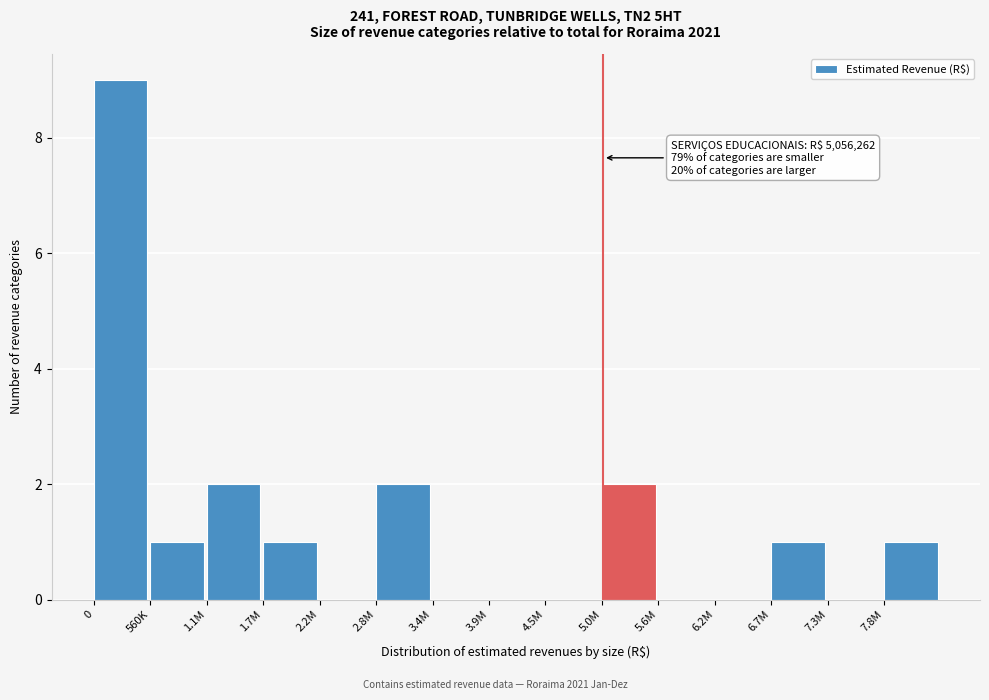

Reading left to right, what are all the values shown in this chart?

0=9	560K=1	1.1M=2	1.7M=1	2.2M=0	2.8M=2	3.4M=0	3.9M=0	4.5M=0	5.0M=2	5.6M=0	6.2M=0	6.7M=1	7.3M=0	7.8M=1